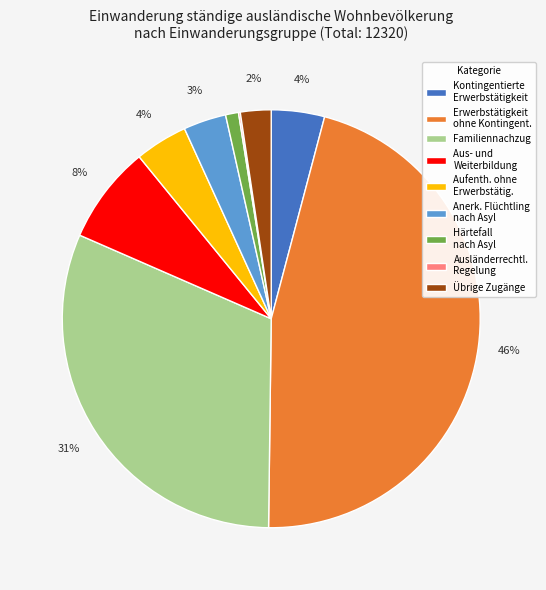

Between Übrige Zugänge and Erwerbstätigkeit ohne Kontingent., which is larger?

Erwerbstätigkeit ohne Kontingent.